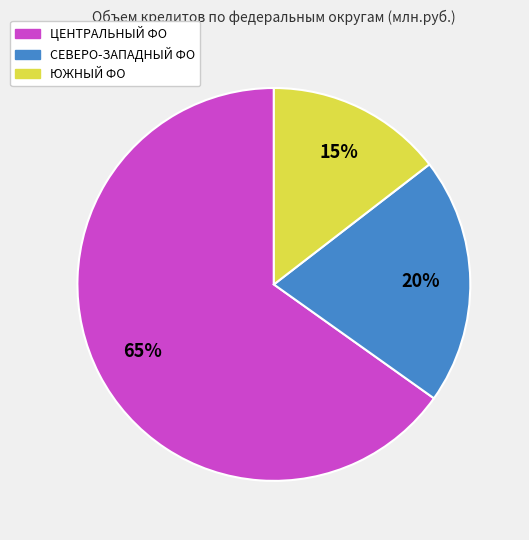

What is the smallest slice in the pie chart?

ЮЖНЫЙ ФО